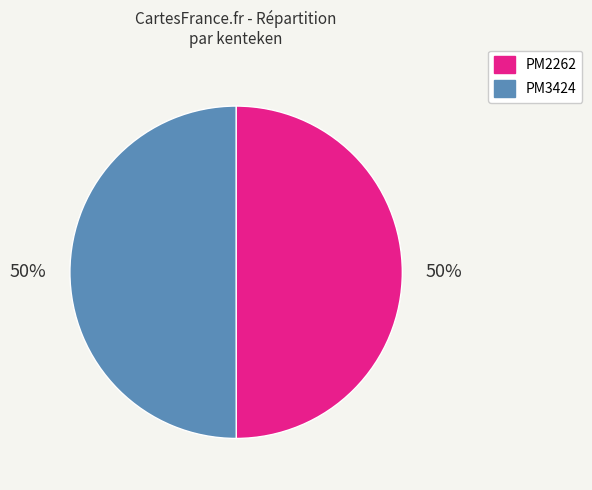

Is the sum of PM3424 and PM2262 greater than half?

Yes